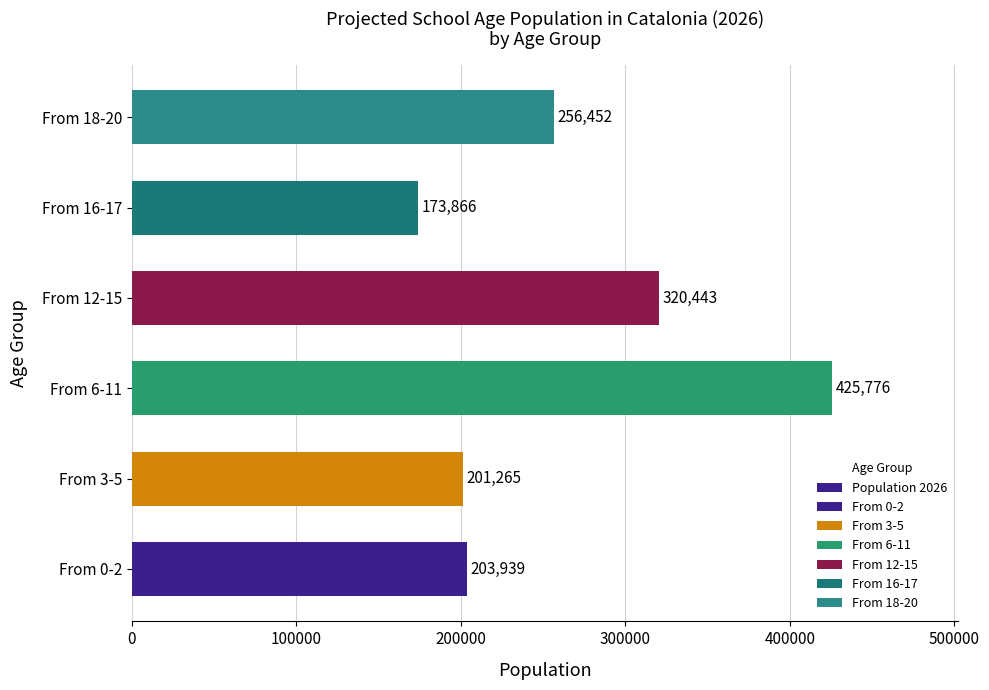

Count the number of categories in the chart.

6